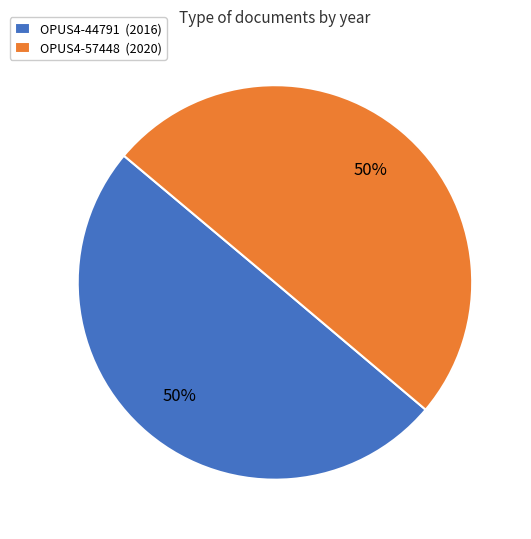

True or false: OPUS4-44791 (2016) accounts for 50% of the total.

True